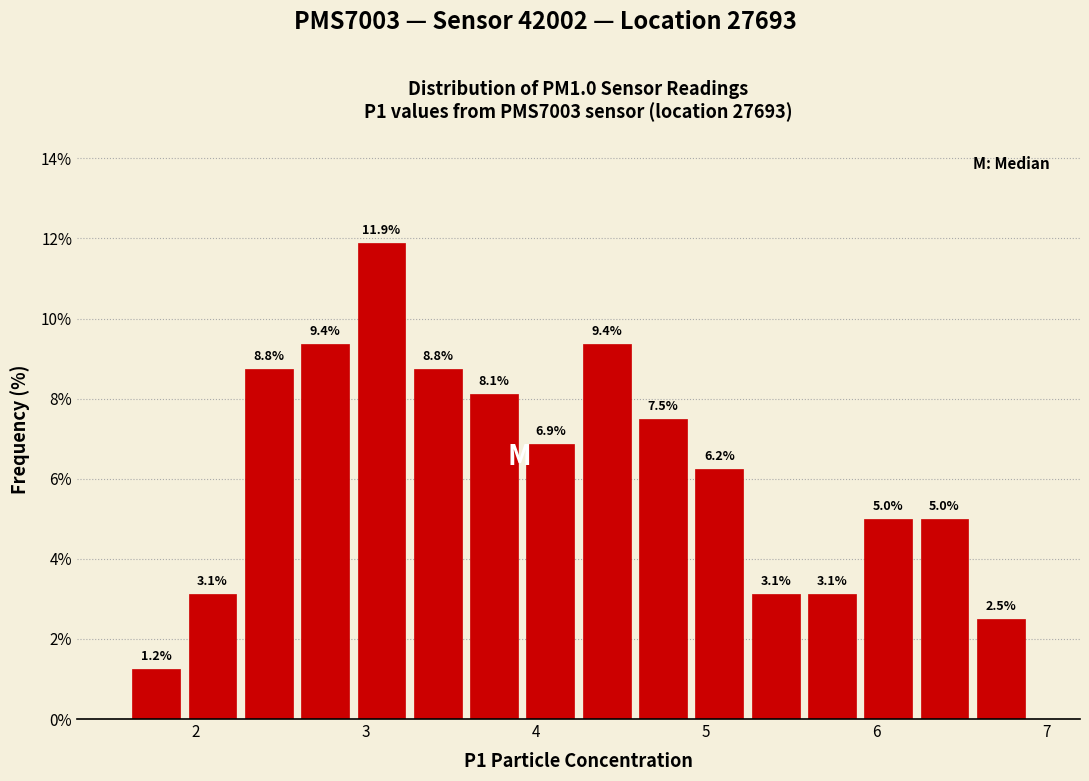

Around what value on the x-axis is the tallest bar? Give the approximate position of its centre, as read against the axis.

3.1